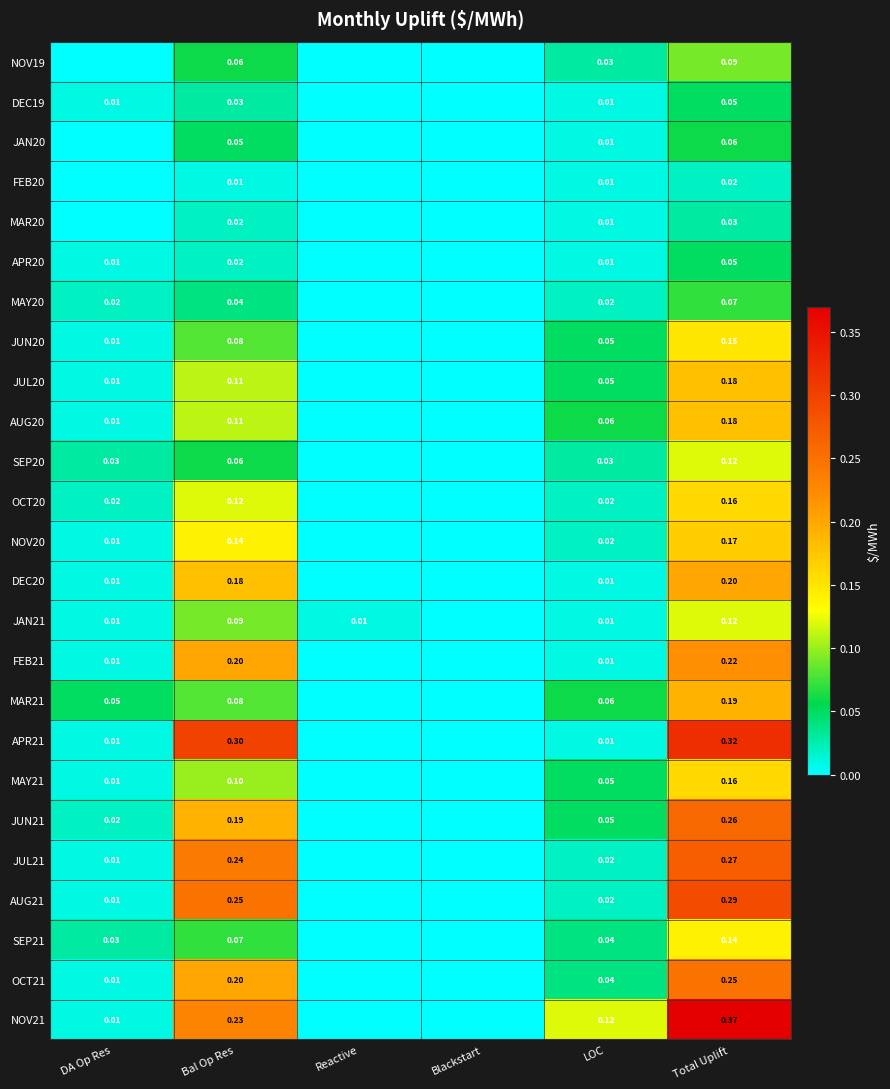

Which category has the highest value in the FEB21 series?

Total Uplift